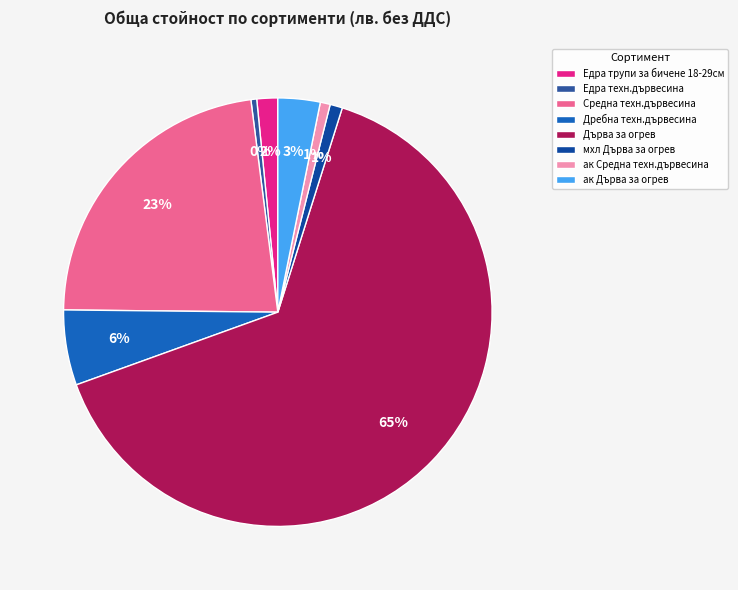

How many segments does this pie chart have?

8